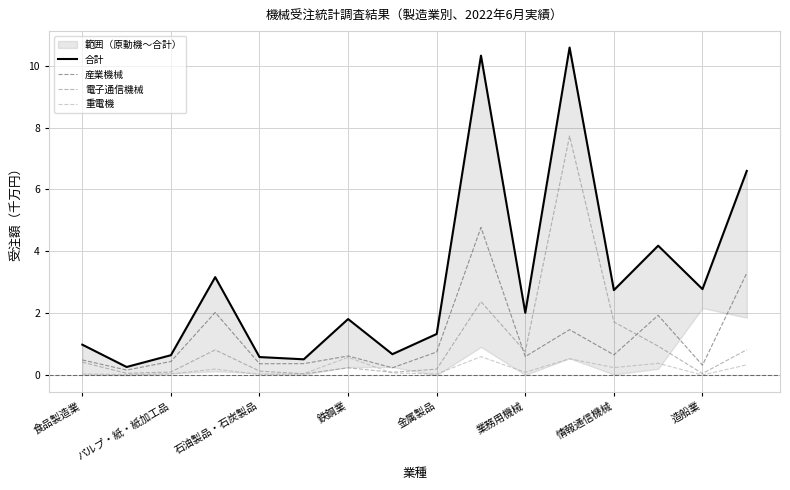

Does the chart have visible grid lines?

Yes